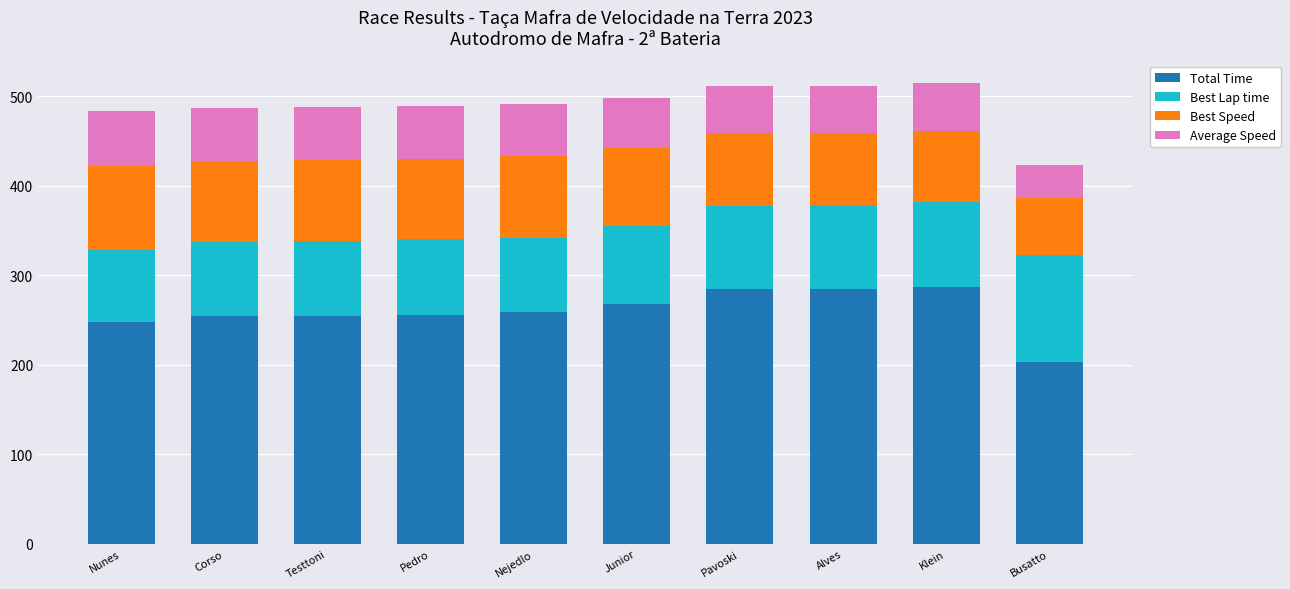

What is the highest value of the Total Time series?

287.5